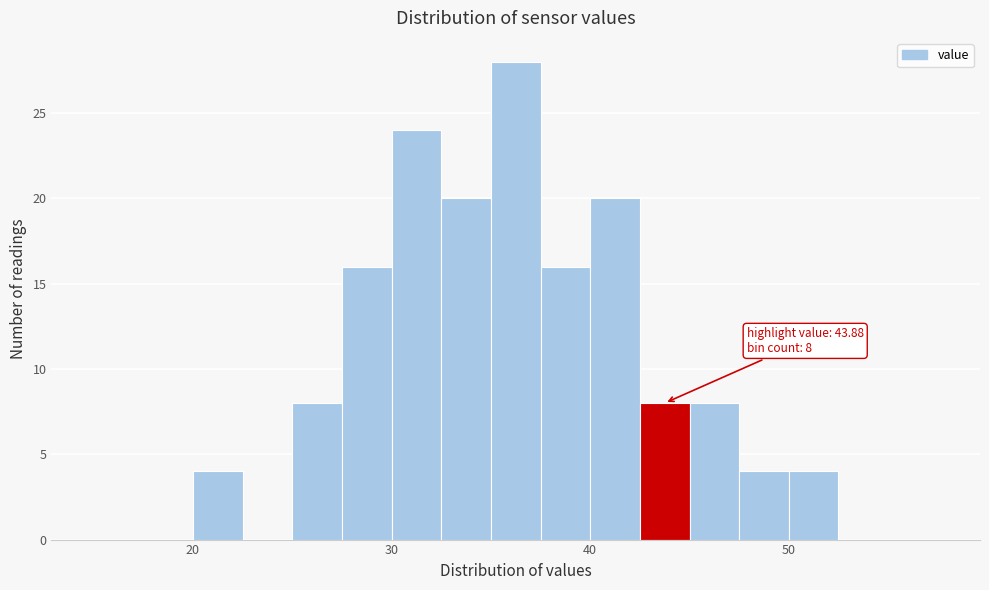

Around what value on the x-axis is the tallest bar? Give the approximate position of its centre, as read against the axis.

36